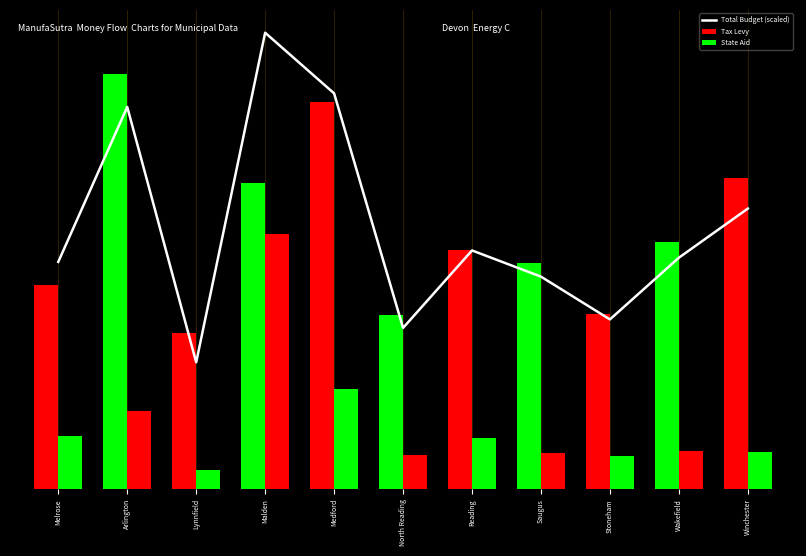

Are the bars grouped side by side (vs. stacked)?

Yes